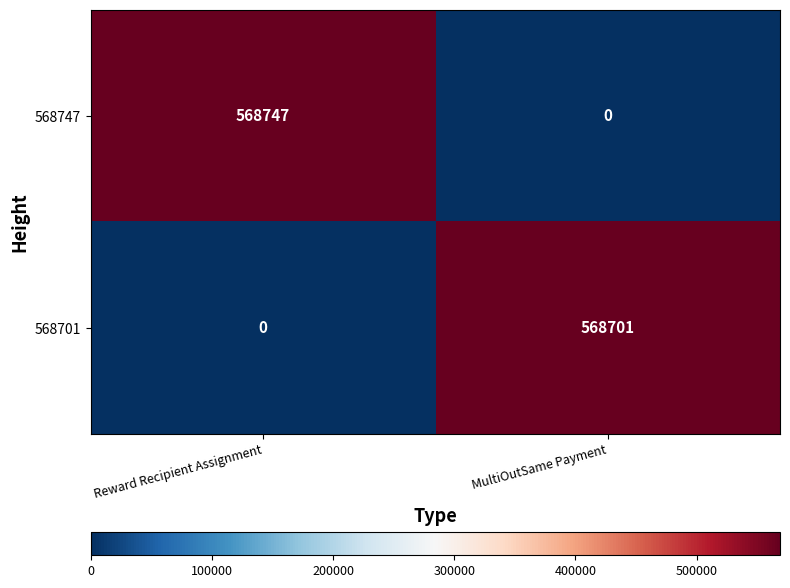

Between Reward Recipient Assignment and MultiOutSame Payment, which series saw the biggest shift?

568747